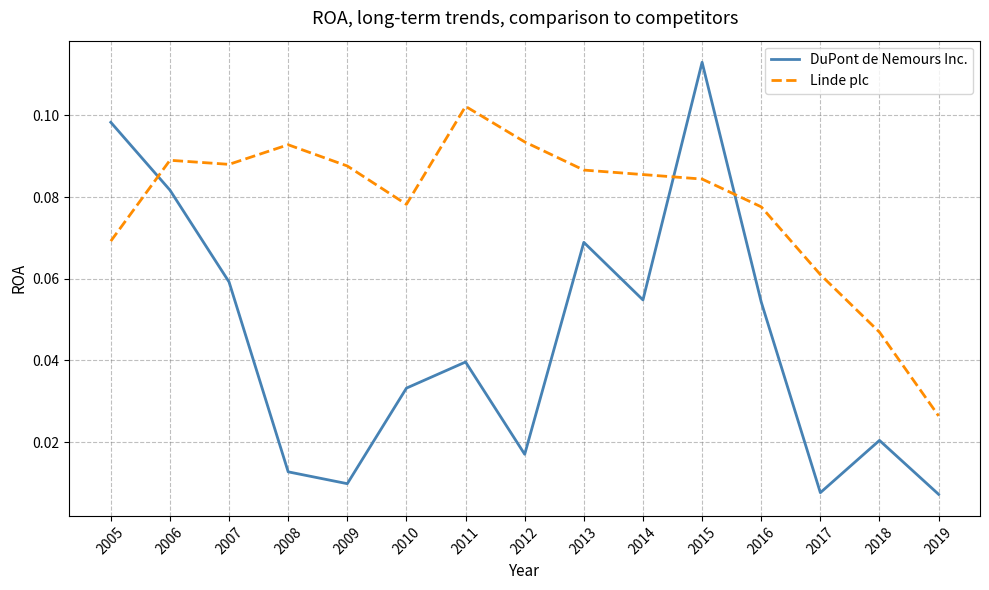

In Linde plc, how many points are lower than both neighbors (excluding endpoints)?

2